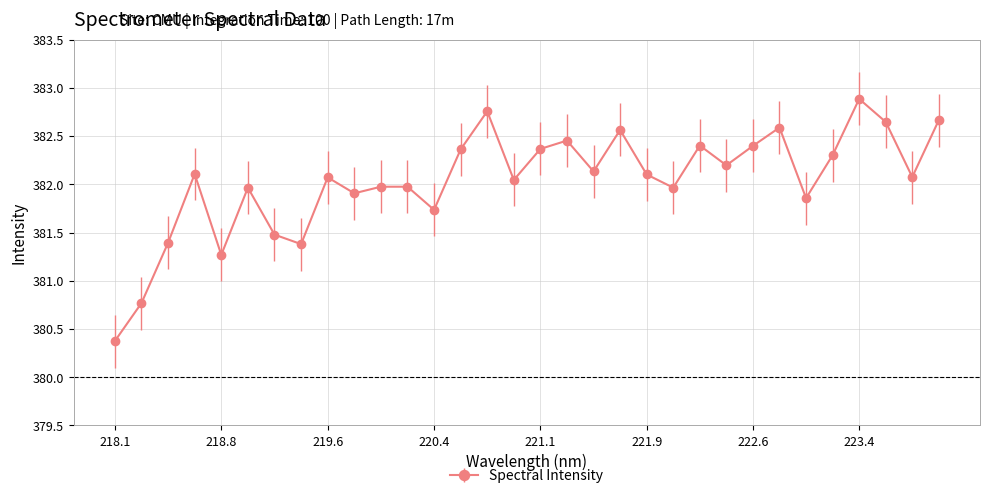

What is the value of the 31st point from the left?

382.1